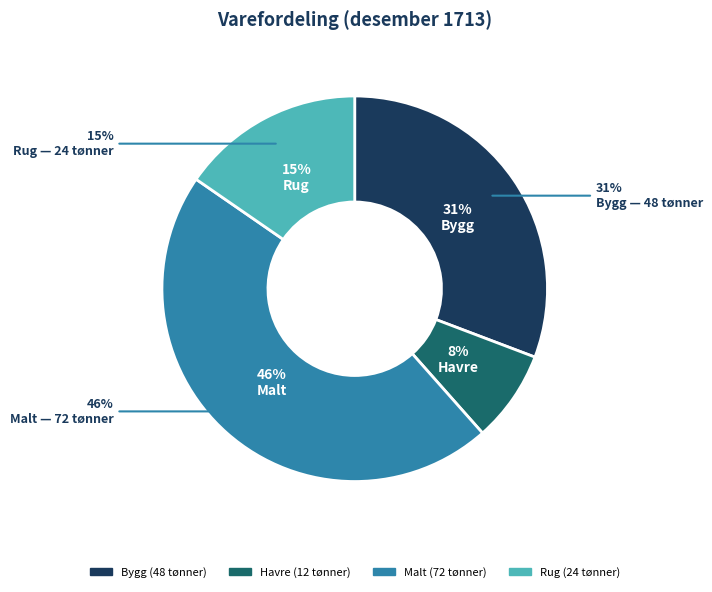

Is it true that Bygg is 18% of the pie?

False